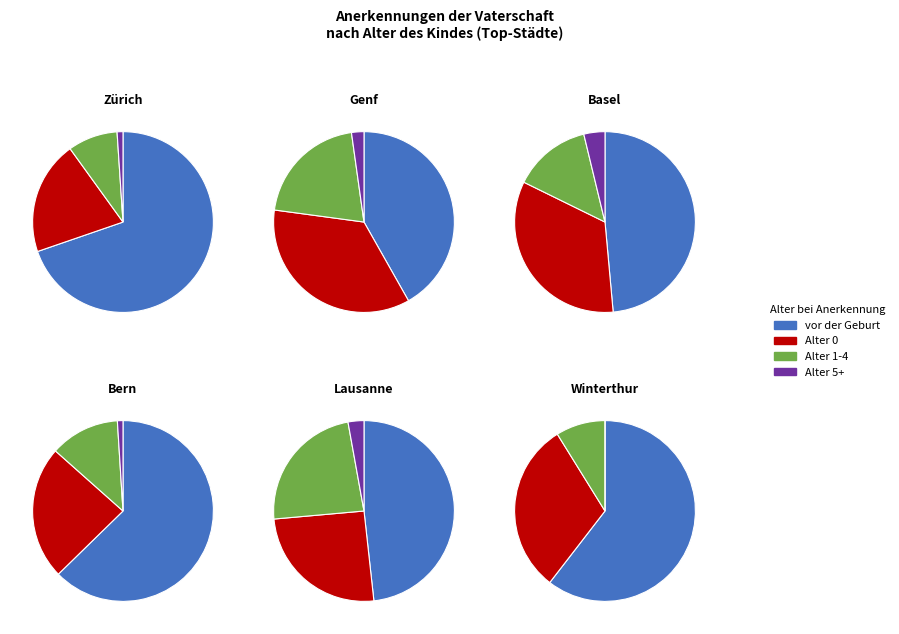

What is the difference between the highest and lowest values at Genf?

232